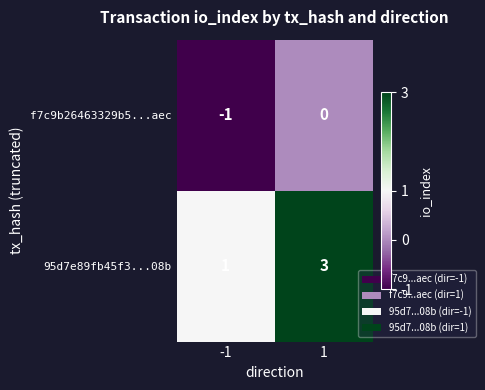

What is the sum of all 95d7e89fb45f3...08b values?

4